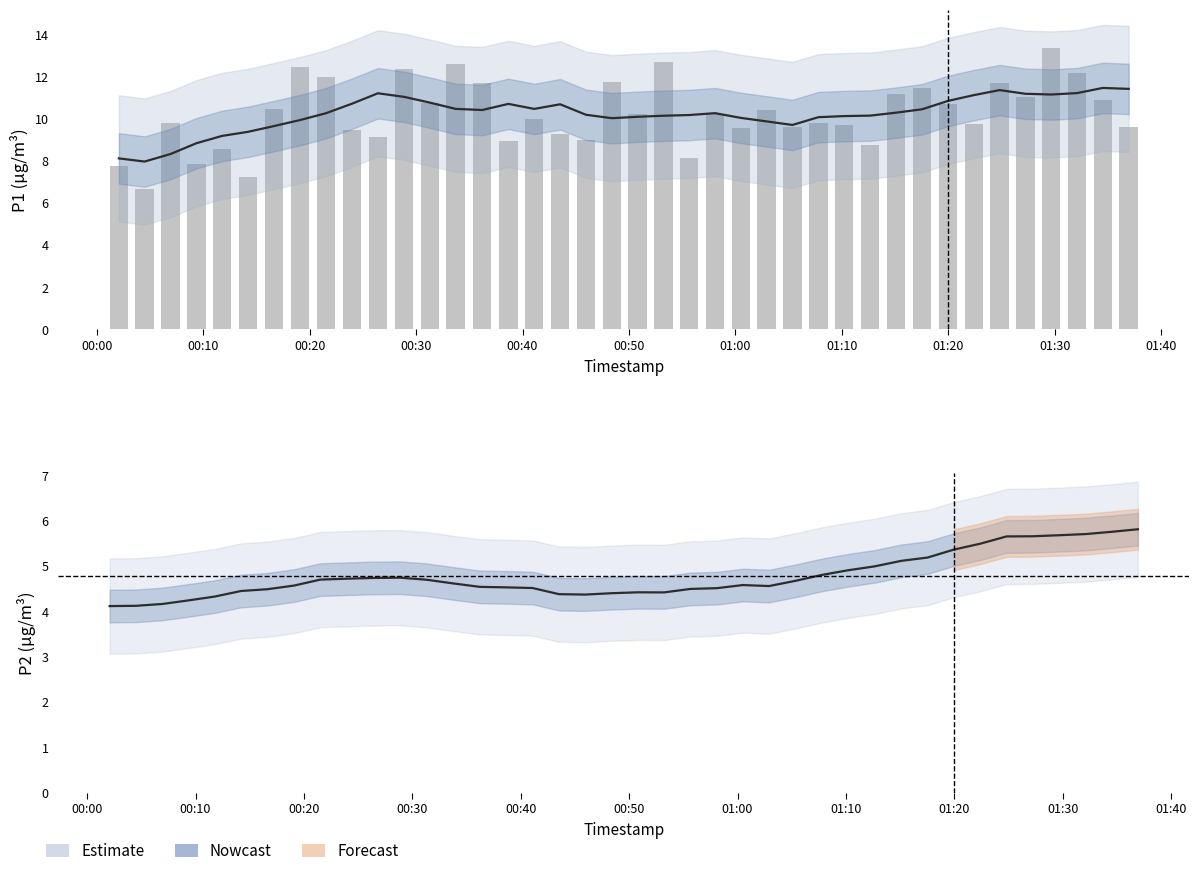

At which category does the chart reach its minimum across all series?

00:10